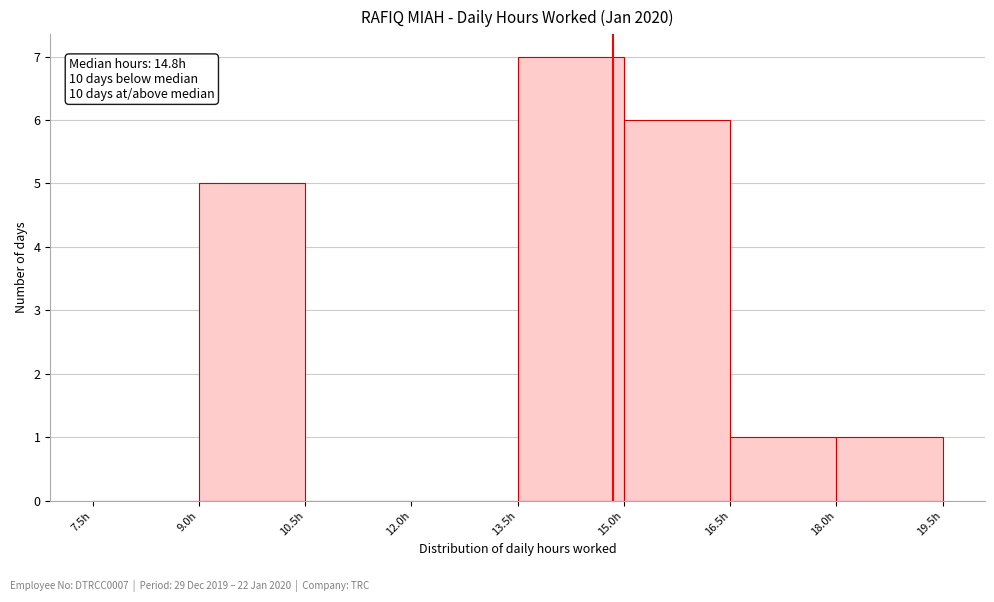

Over which range of the x-axis is the bar tallest?

13.5 to 15.0